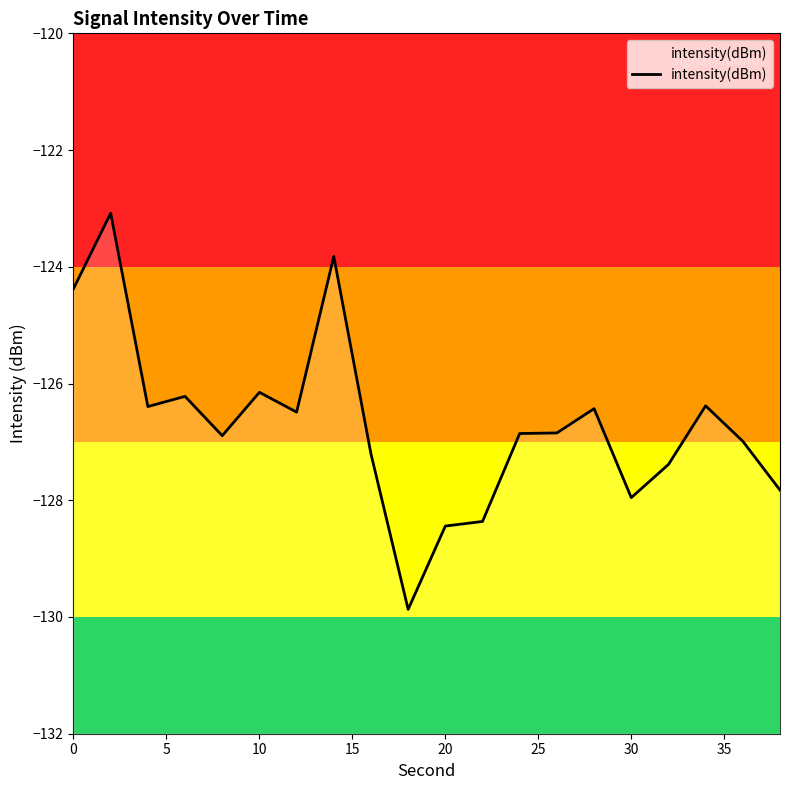

What is the average value?

-126.7